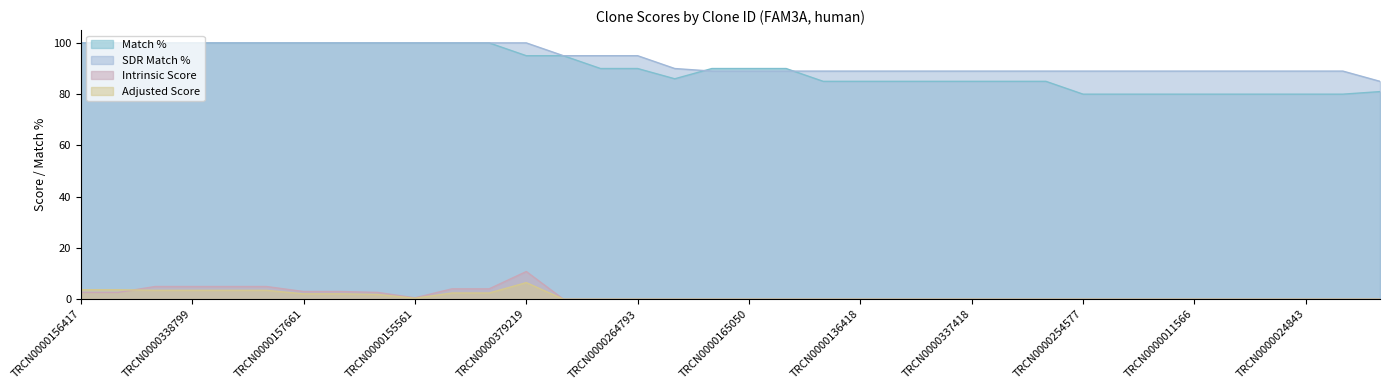

What is the greatest value displayed?

100.0